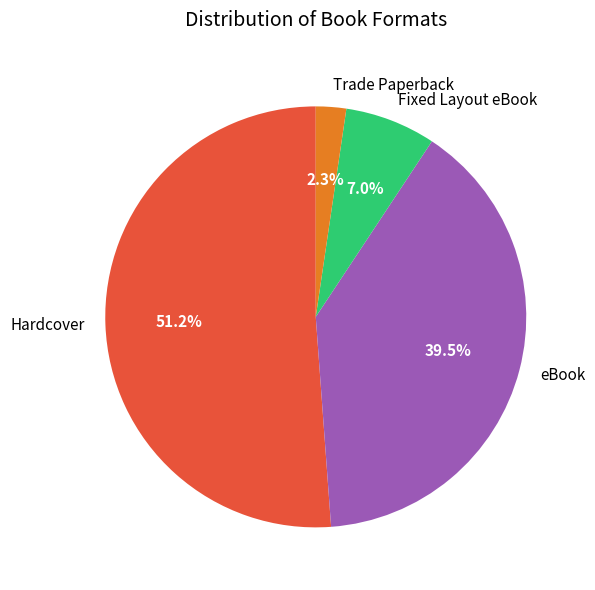

To the nearest percent, what is the difference between the Fixed Layout eBook and Hardcover slice percentages?

44%